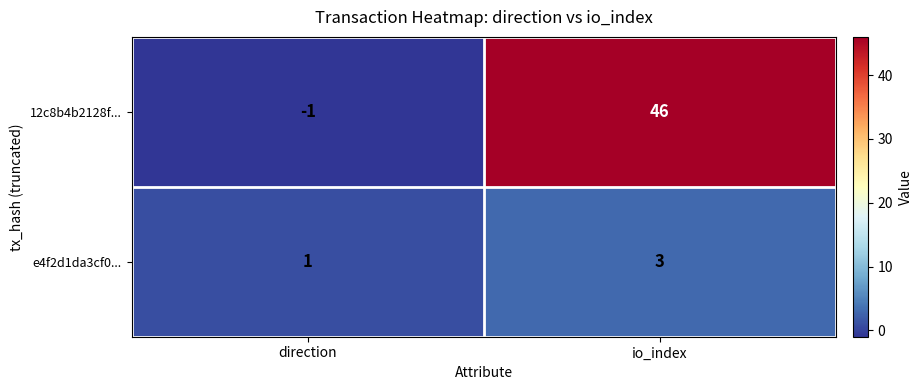

At which category is the sum across all series the highest?

io_index